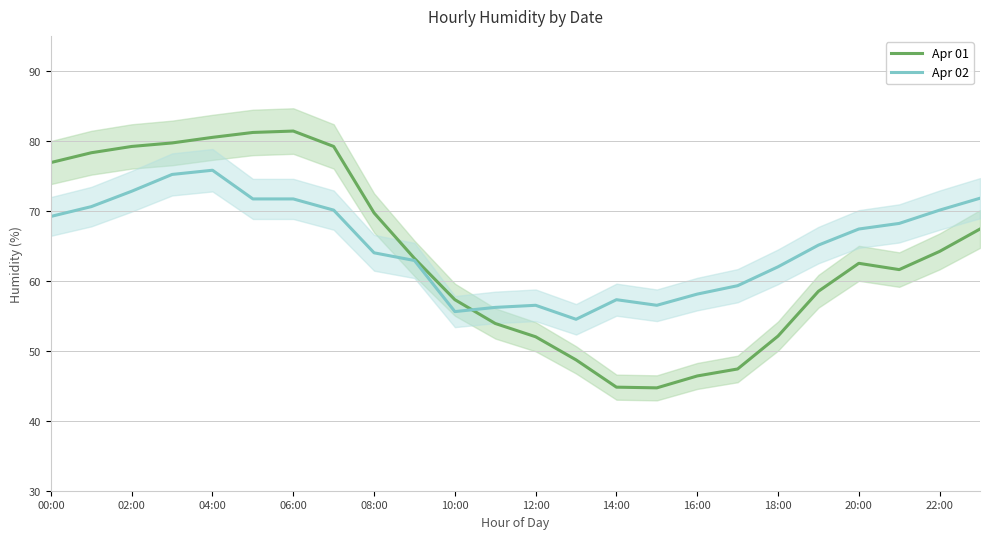

How many intersections are there between Apr 02 and Apr 01?

1